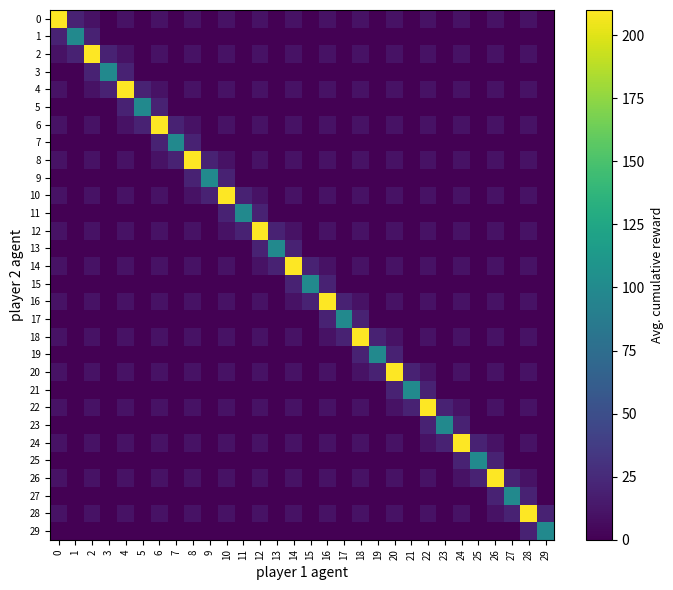

Rank the series at 13 from highest to lowest value.

13, 12, 14, 0, 1, 2, 3, 4, 5, 6, 7, 8, 9, 10, 11, 15, 16, 17, 18, 19, 20, 21, 22, 23, 24, 25, 26, 27, 28, 29